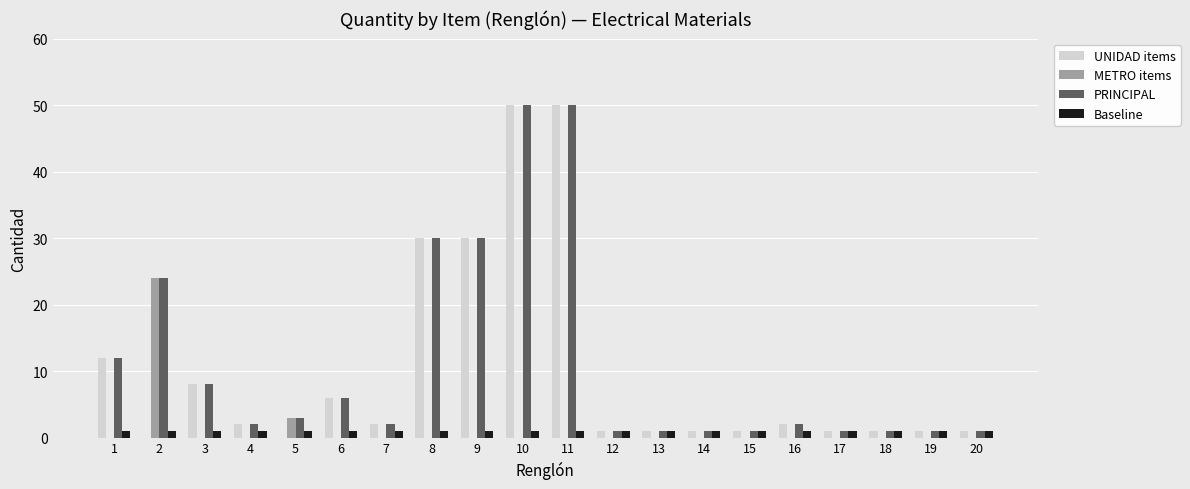

The UNIDAD items series shows 30 at 8. True or false?

True